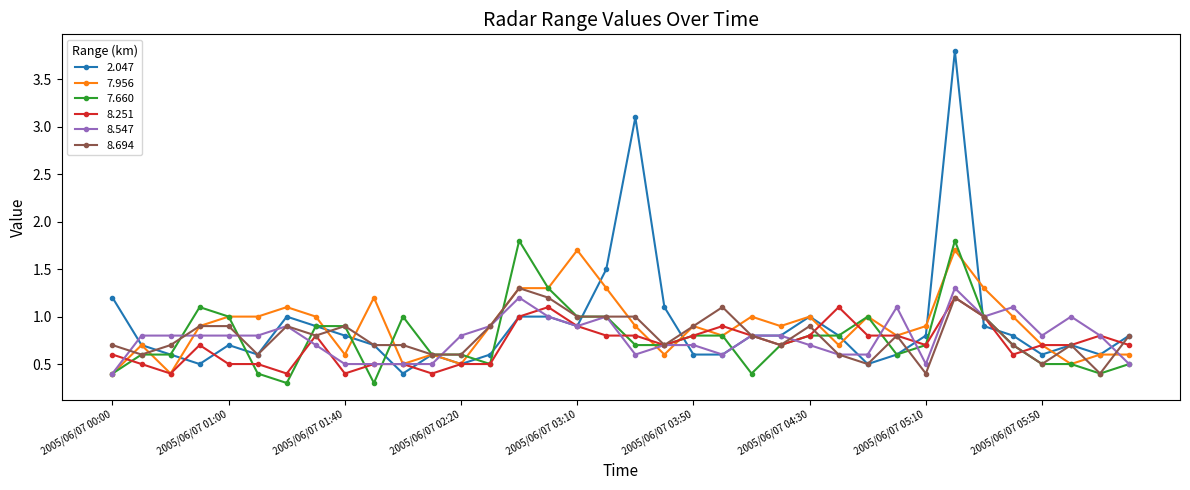

True or false: 8.694 has more than 0 interior local peaks.

True